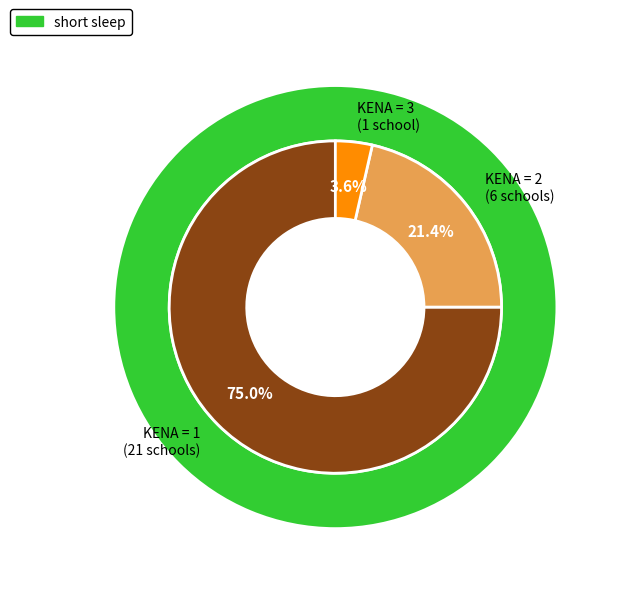

What percentage is NOT represented by ΚΕΝΑ=2?

78.6%